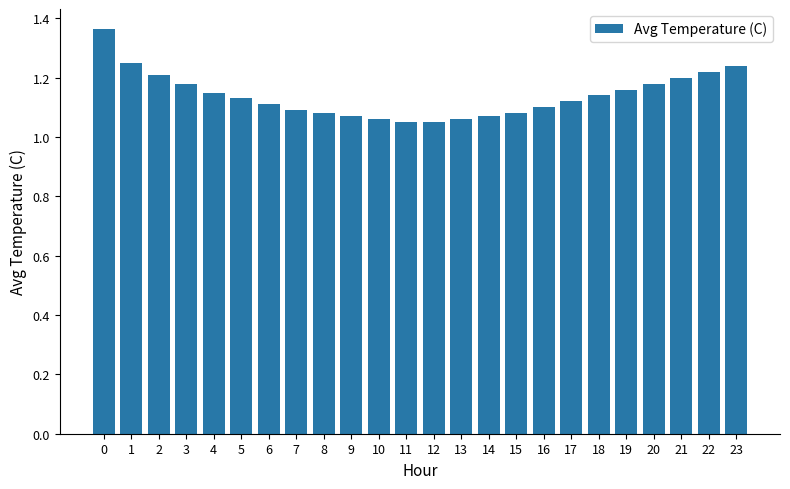

What is the difference between the values at 20 and 23?

0.1